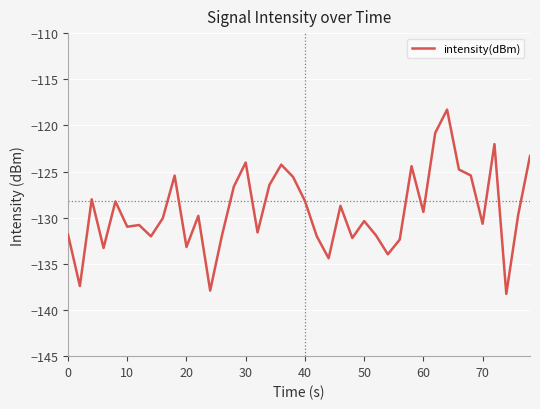

What is the greatest value displayed?

-118.3